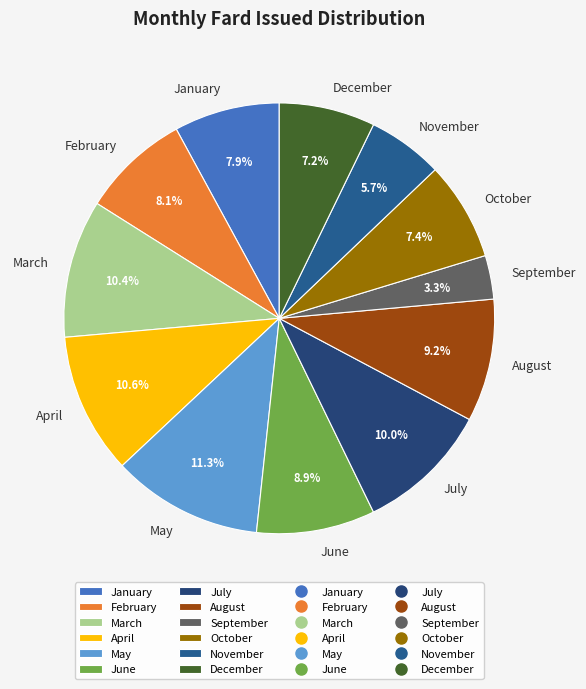

What is the largest slice in the pie chart?

May